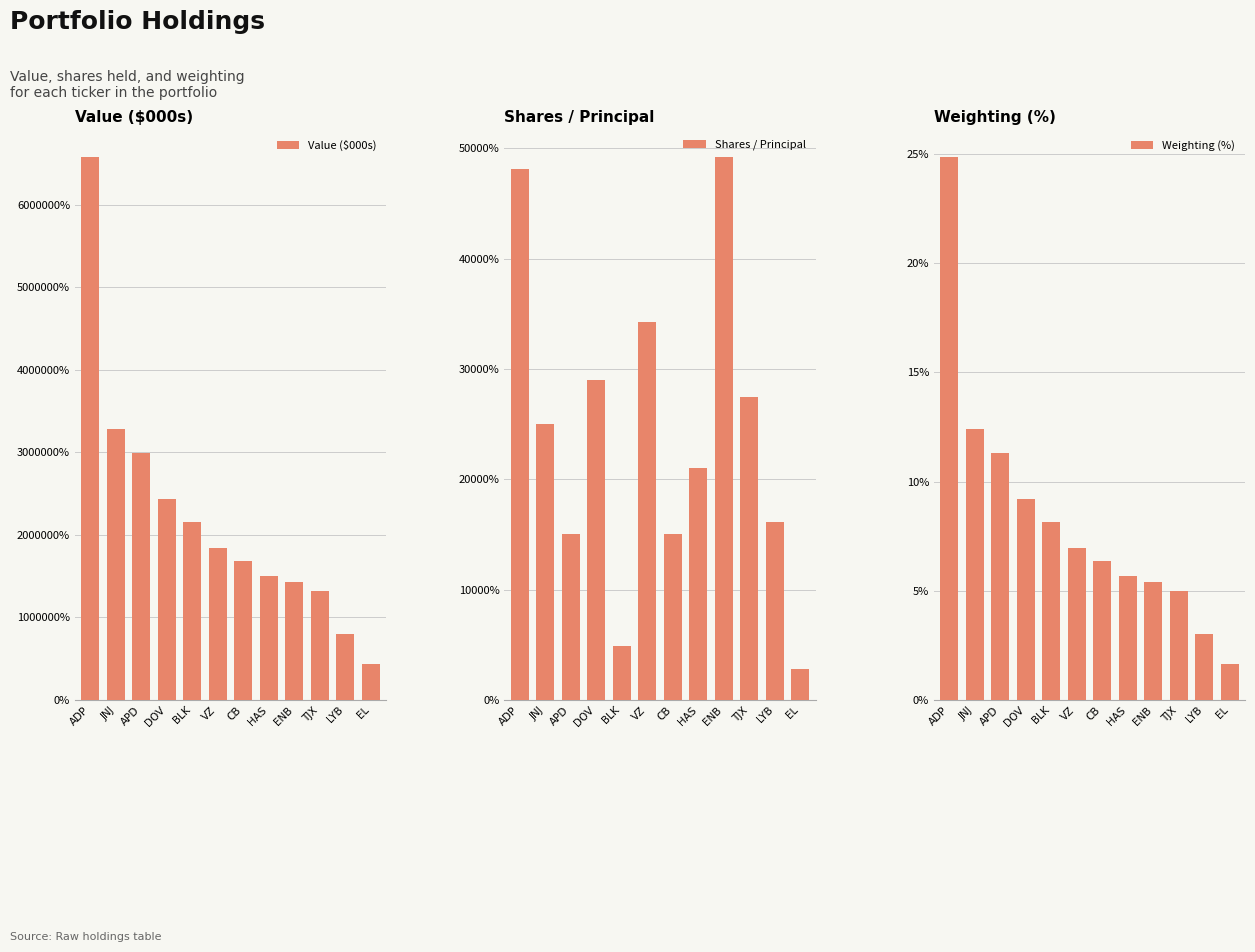

What is the average value of the Weighting (%) series?

8.3